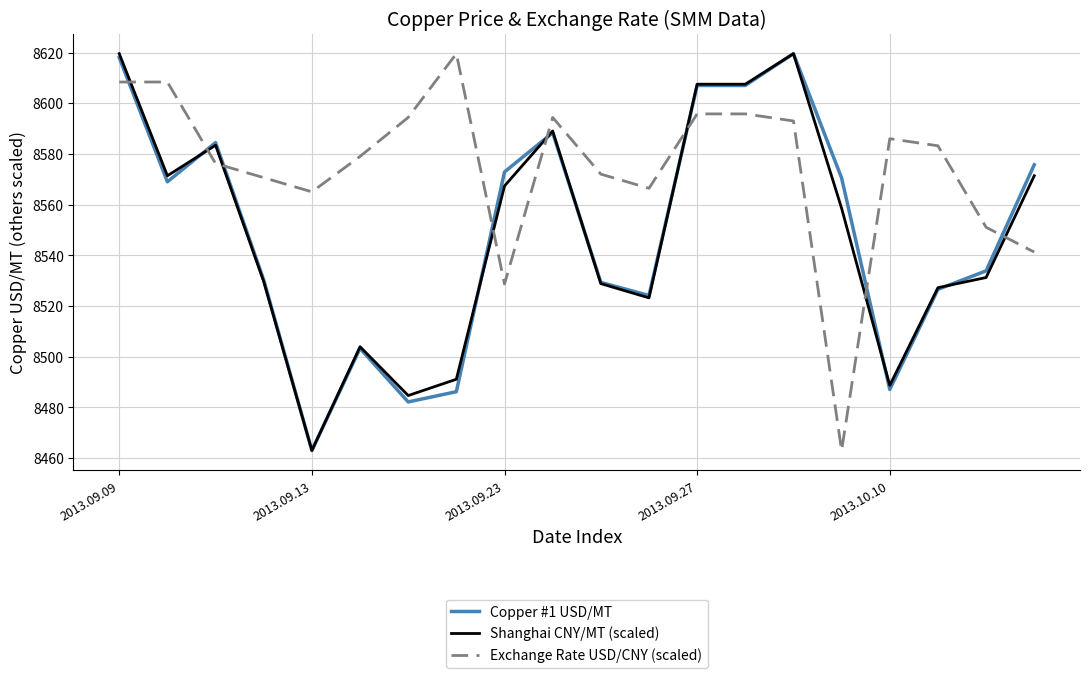

Which series has the largest total across all categories?

Exchange Rate USD/CNY (scaled)